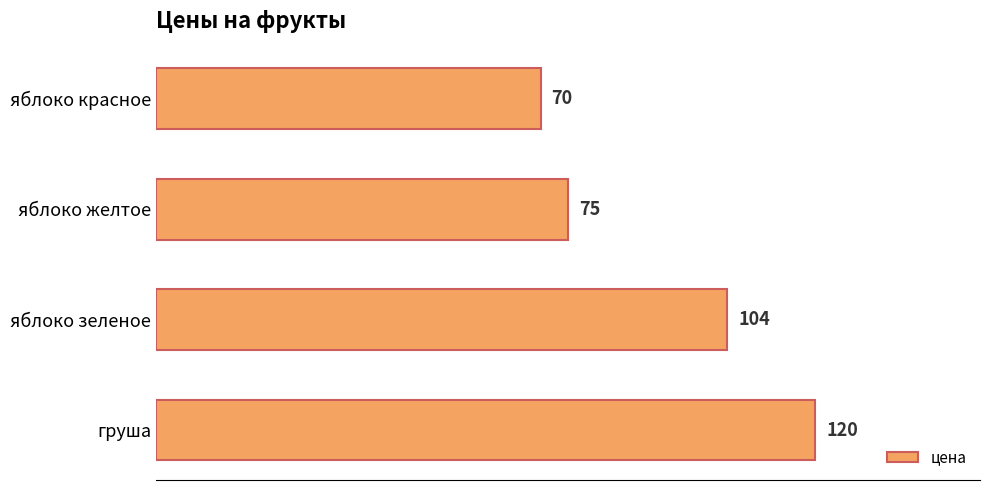

Count the values in the range 75 to 120.

3